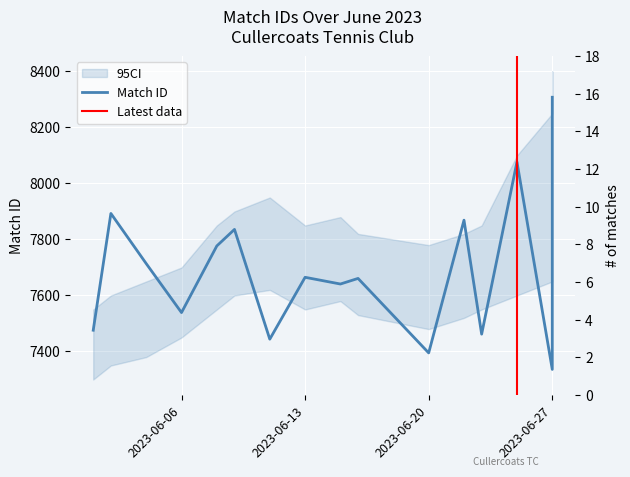

Count the number of categories in the chart.

16